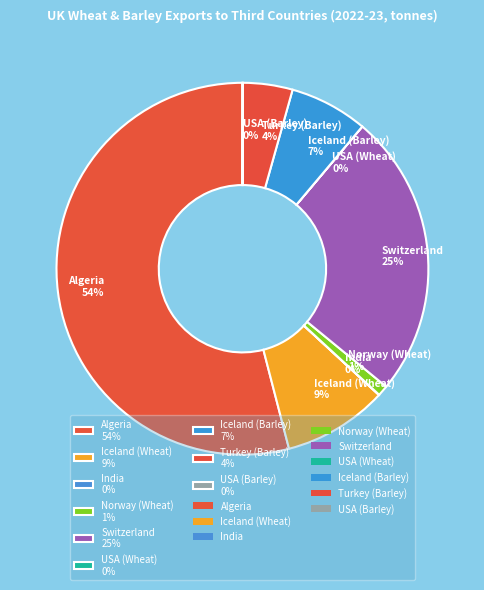

Which has a higher value, Switzerland 25% or Norway (Wheat) 1%?

Switzerland 25%